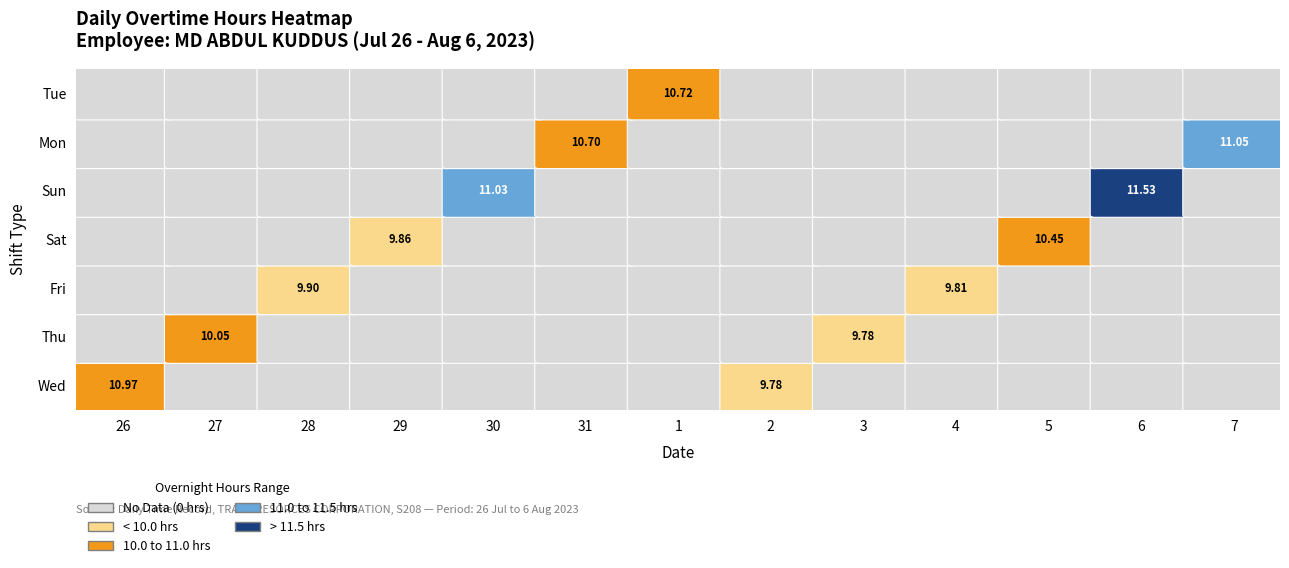

The Thu series shows 0.0 at 4. True or false?

True